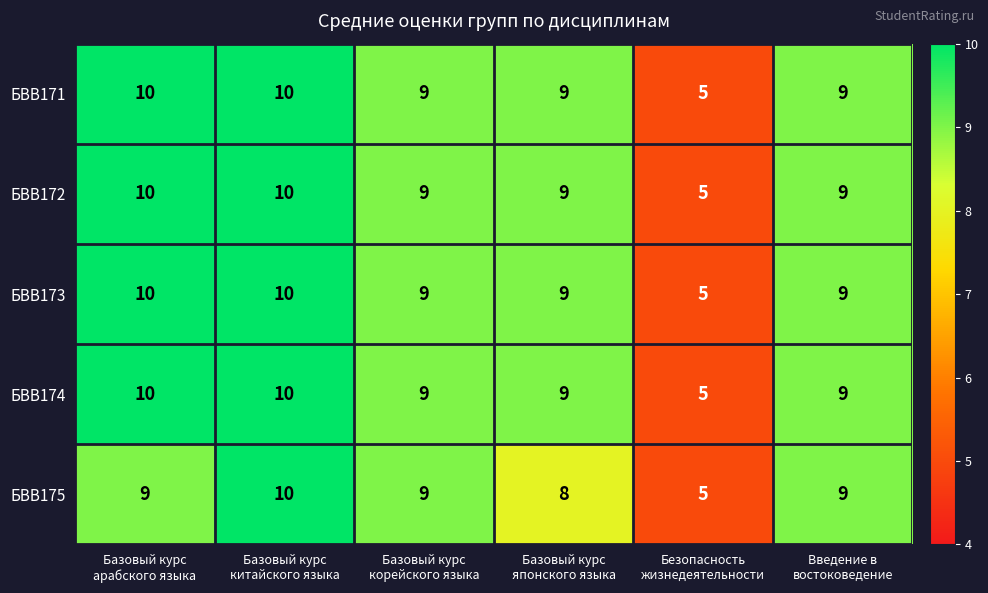

Count the БВВ171 values in the range 9 to 10.

5